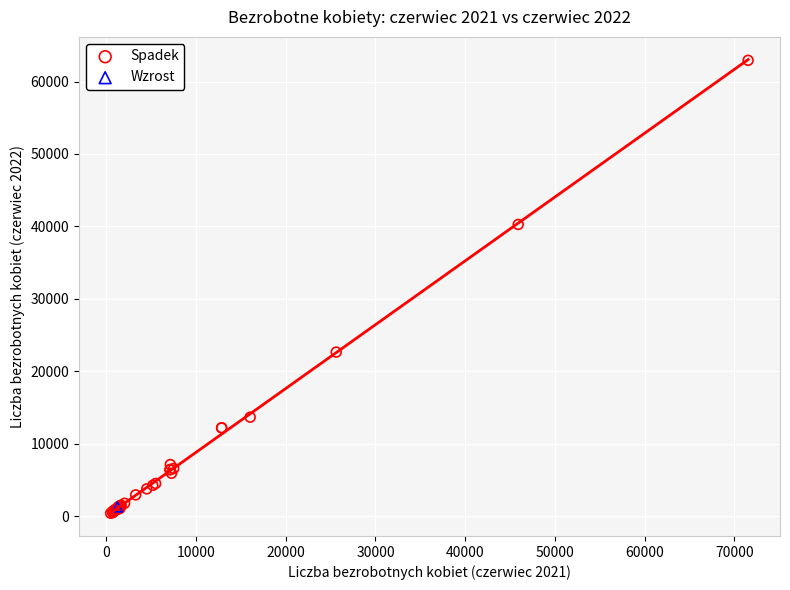

What are all the series names shown in the legend?

Spadek, Wzrost